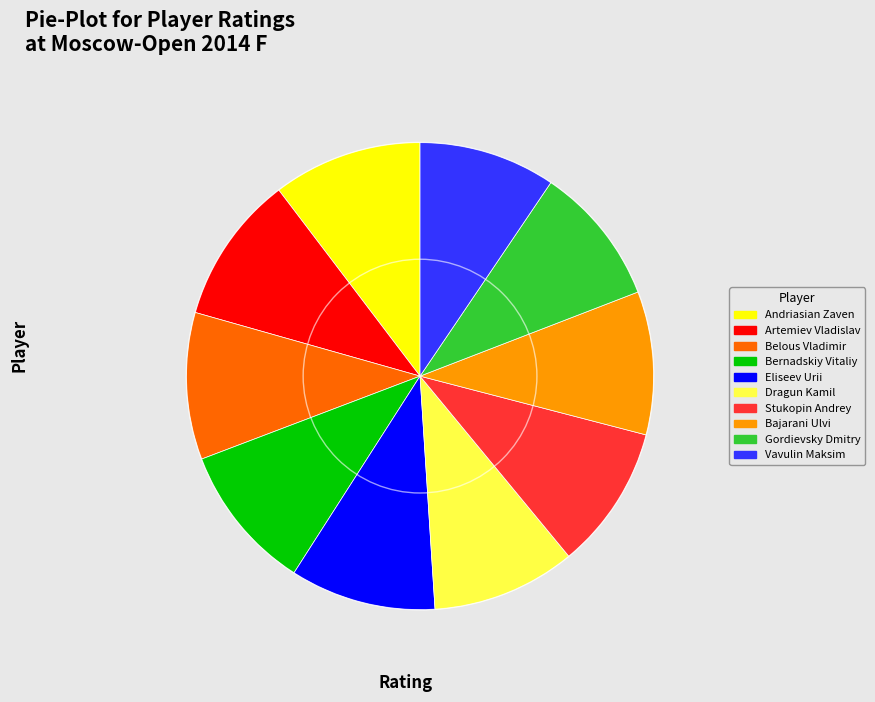

Approximately how many times larger is the value at Eliseev Urii compared to Bajarani Ulvi?

1.0